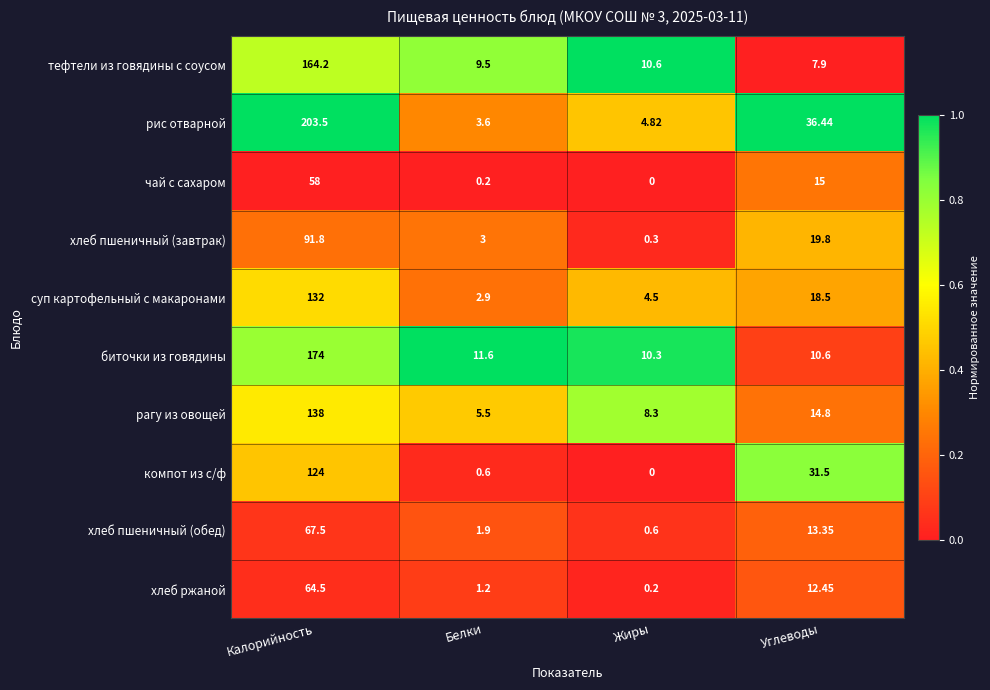

What is the difference between the highest and lowest values at Жиры?

10.6